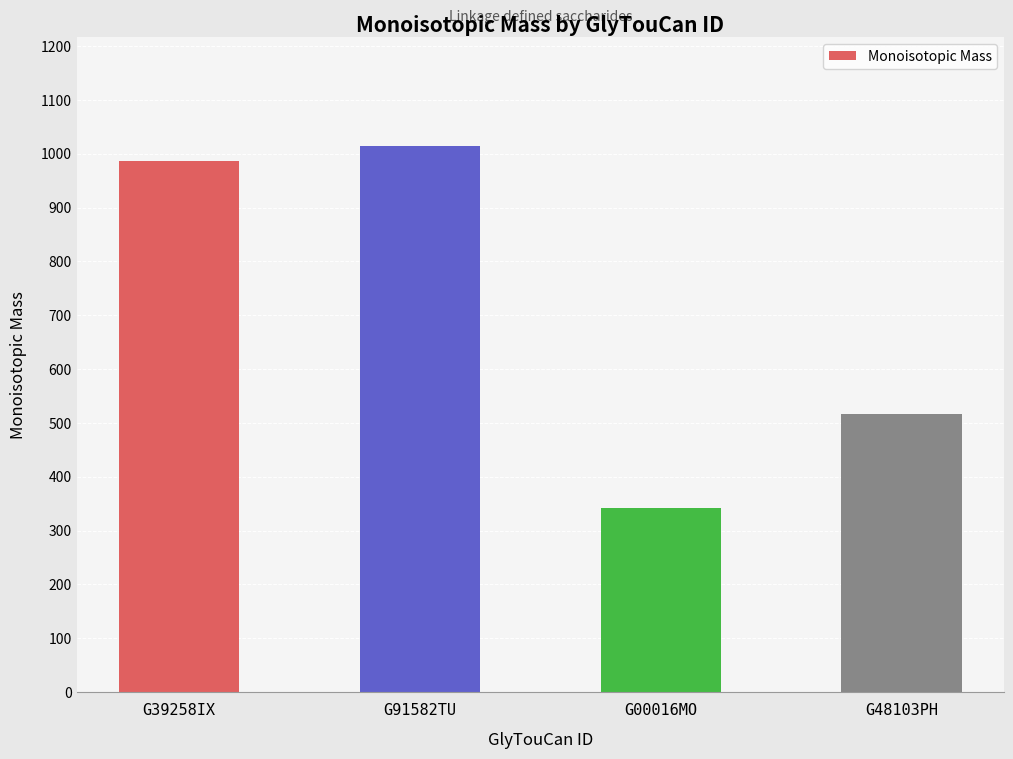

What is the label of the 4th bar from the right?

G39258IX